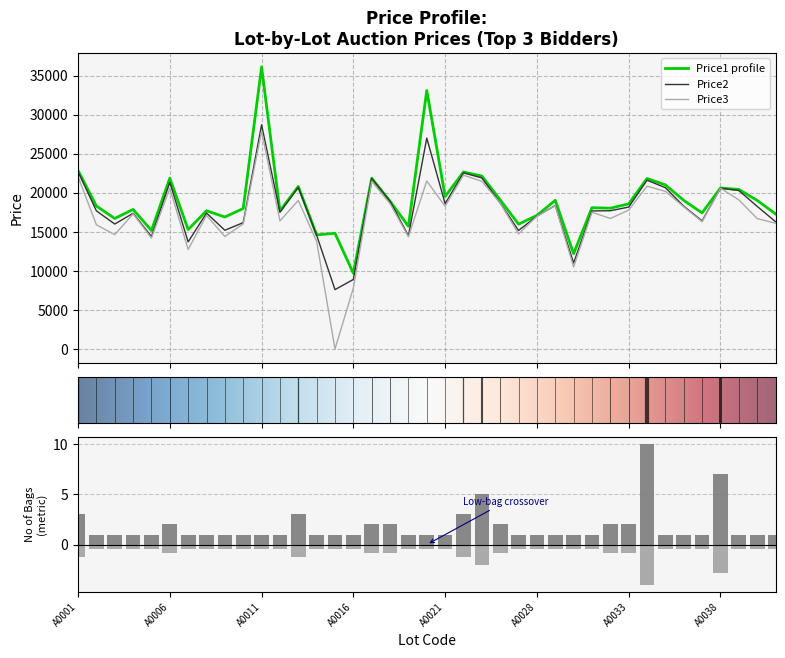

At how many categories does at least one series exceed 1784?

39